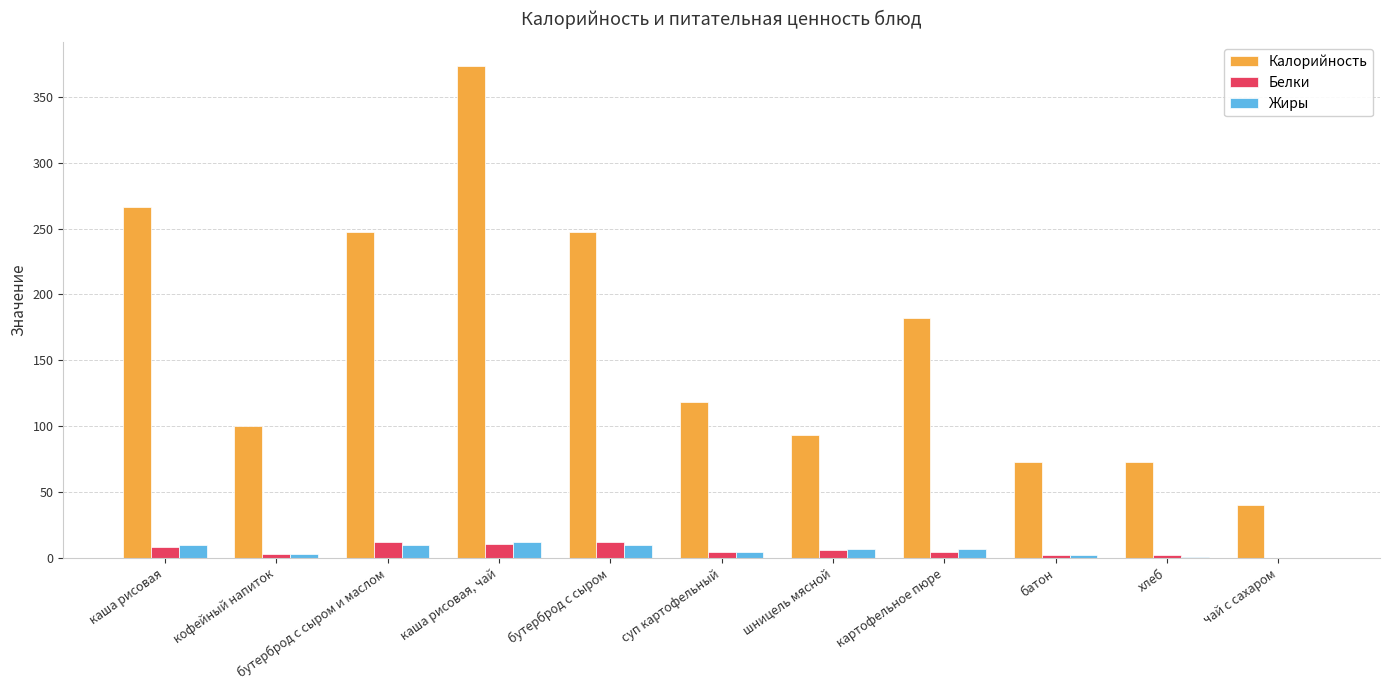

Which category has the highest value across all series?

каша рисовая, чай